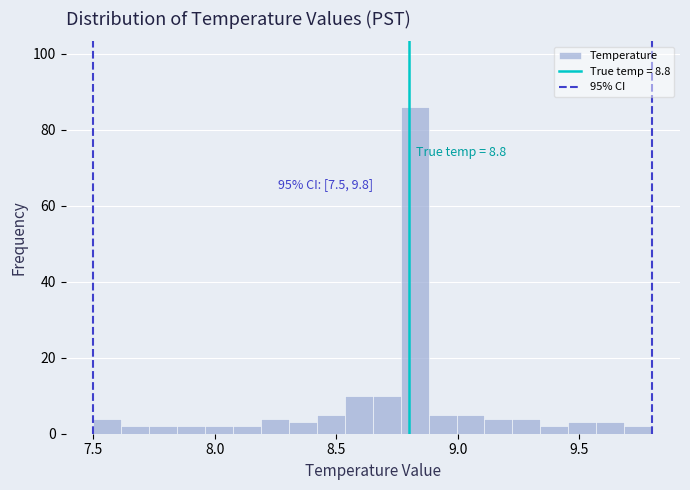

Read against the x-axis, roughly where is the centre of the tallest bar?

8.80